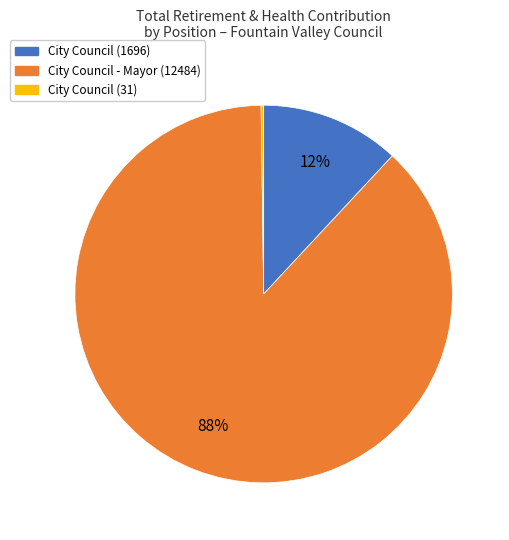

Which slice represents more than half of the pie?

City Council - Mayor (12484)